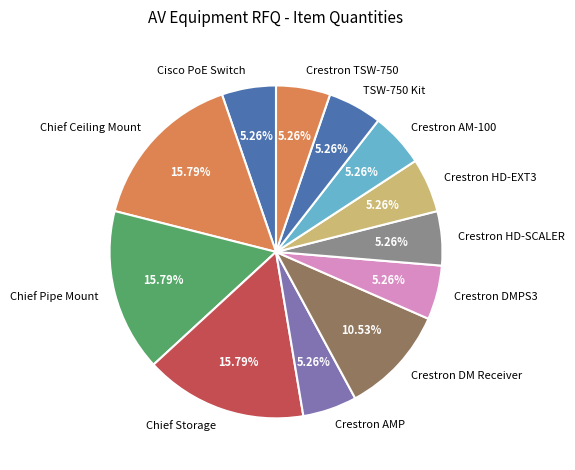

Which has a higher value, Crestron DM Receiver or TSW-750 Kit?

Crestron DM Receiver